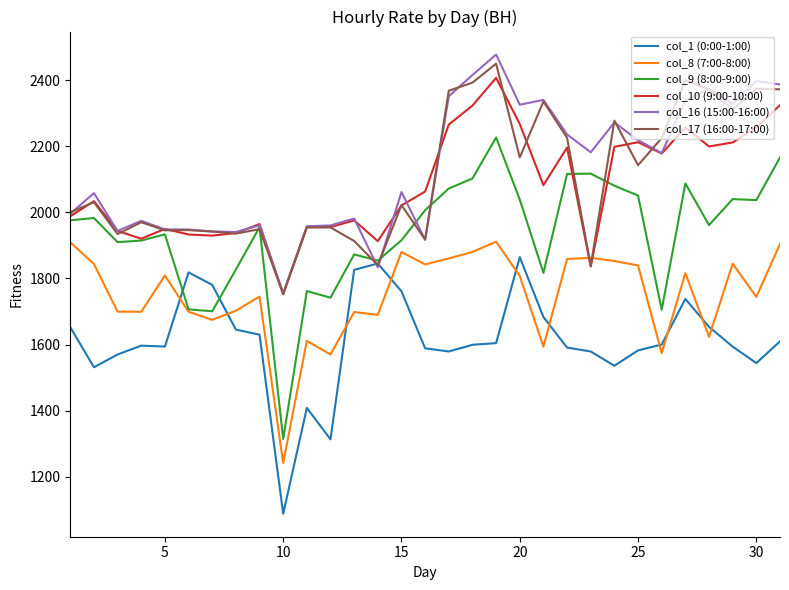

Which series has the widest spread of values?

col_9 (8:00-9:00)